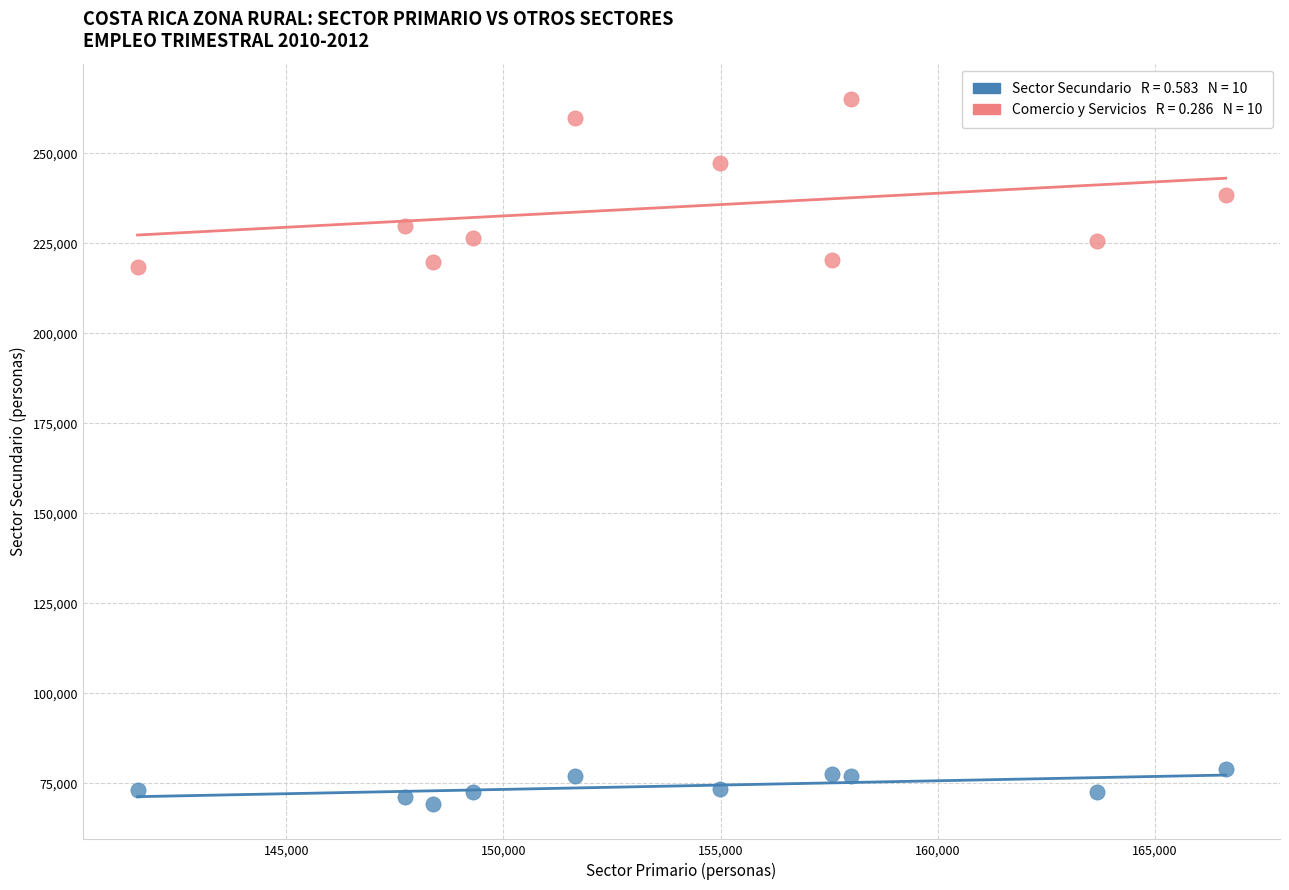

Across all data points, what is the range of X values (max minus min)?

25065